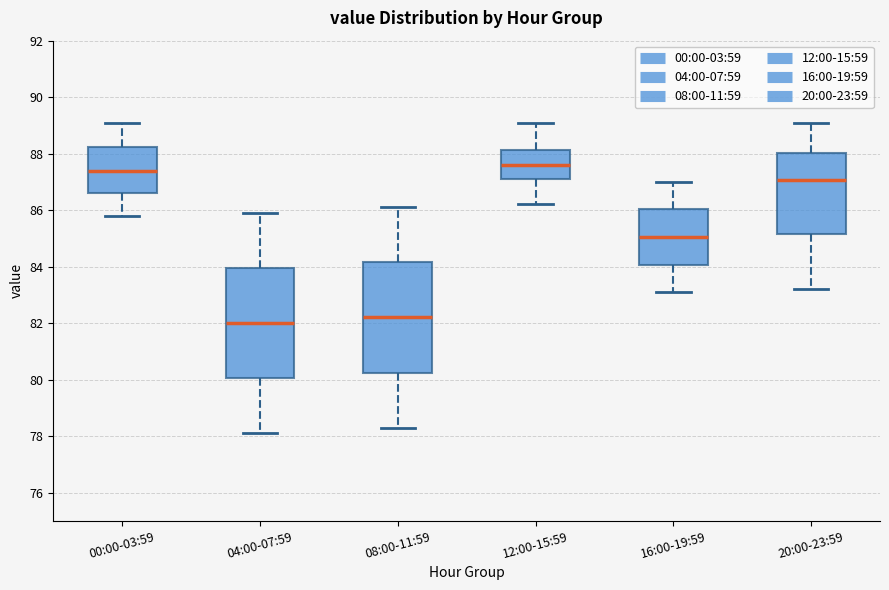

Where does the median line of the box for 04:00-07:59 sit on the y-axis? The values are not printed on the chart, so give them approximately, as read against the axis.

82.0